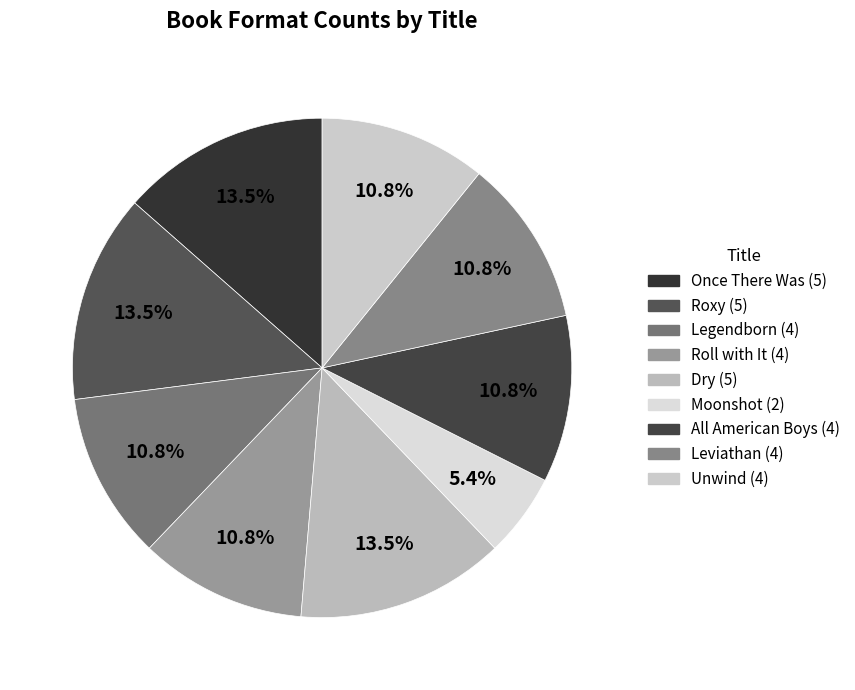

Rank the categories by value from lowest to highest.

Moonshot, Legendborn, Roll with It, All American Boys, Leviathan, Unwind, Once There Was, Roxy, Dry